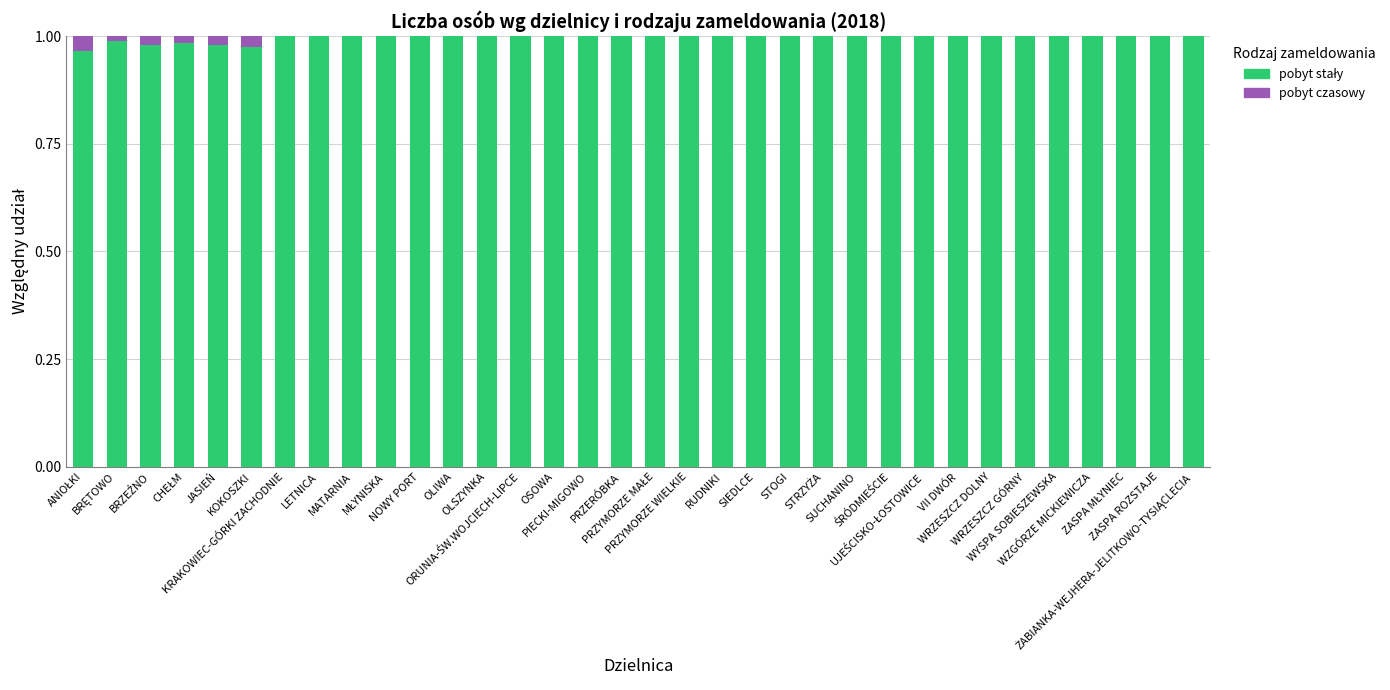

What is the label of the 7th bar from the left?

KRAKOWIEC-GÓRKI ZACHODNIE